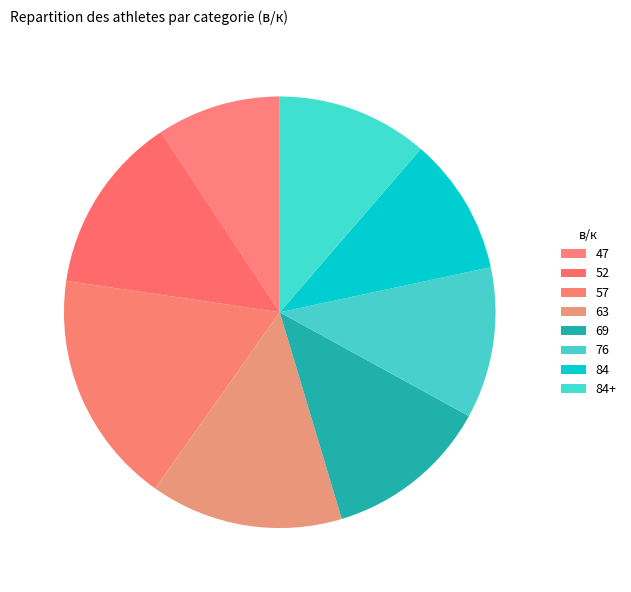

What is the total percentage of 84+ and 52?

24.7%